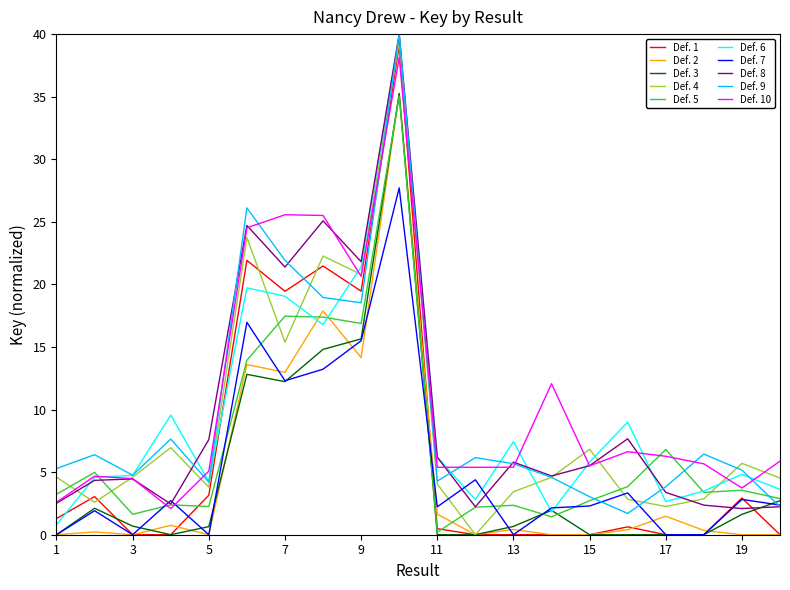

What is the lowest value of the Def. 10 series?

2.1